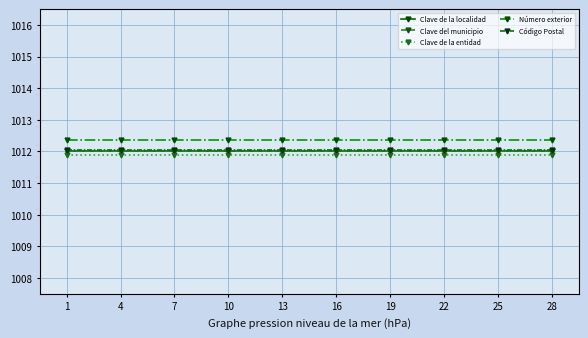

What is the sum of the Código Postal values at 13 and 25?

2024.1